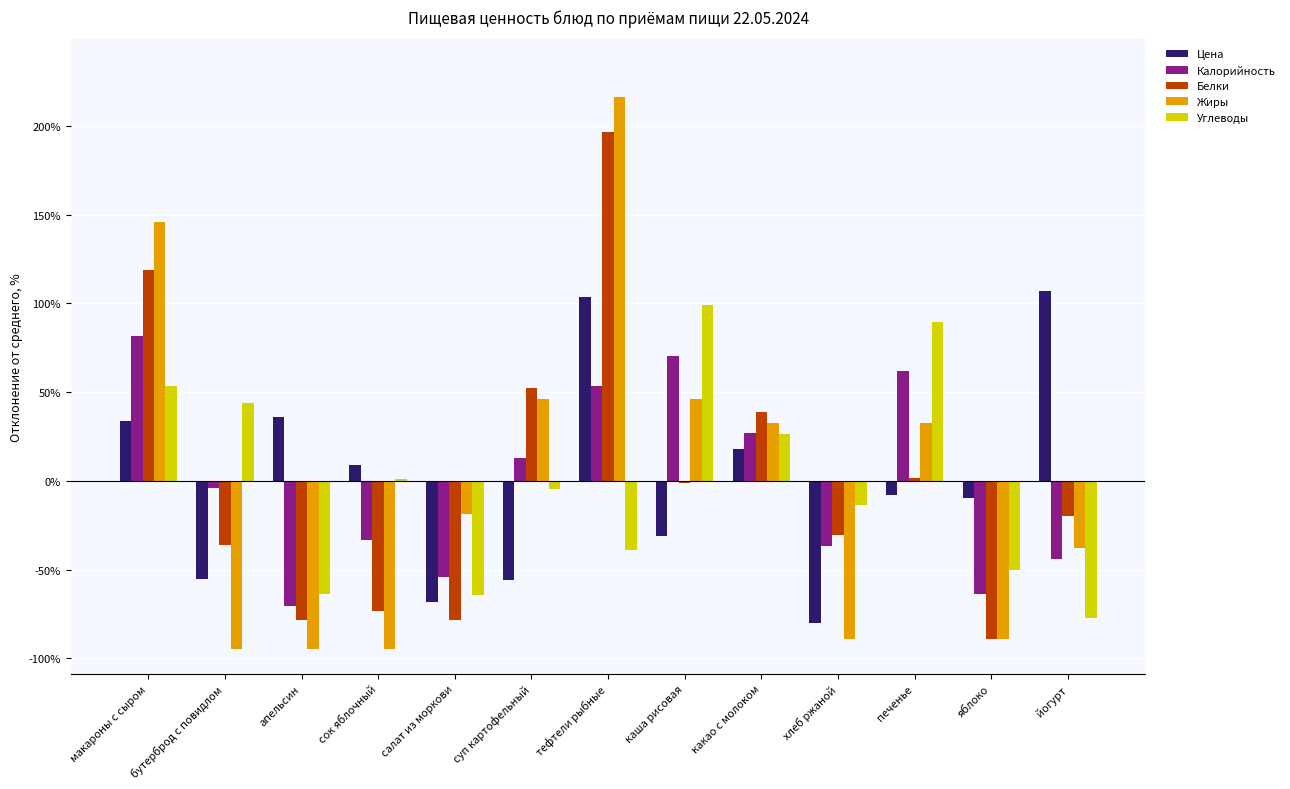

Is the value of Цена at йогурт greater than the value of Калорийность at макароны с сыром?

Yes